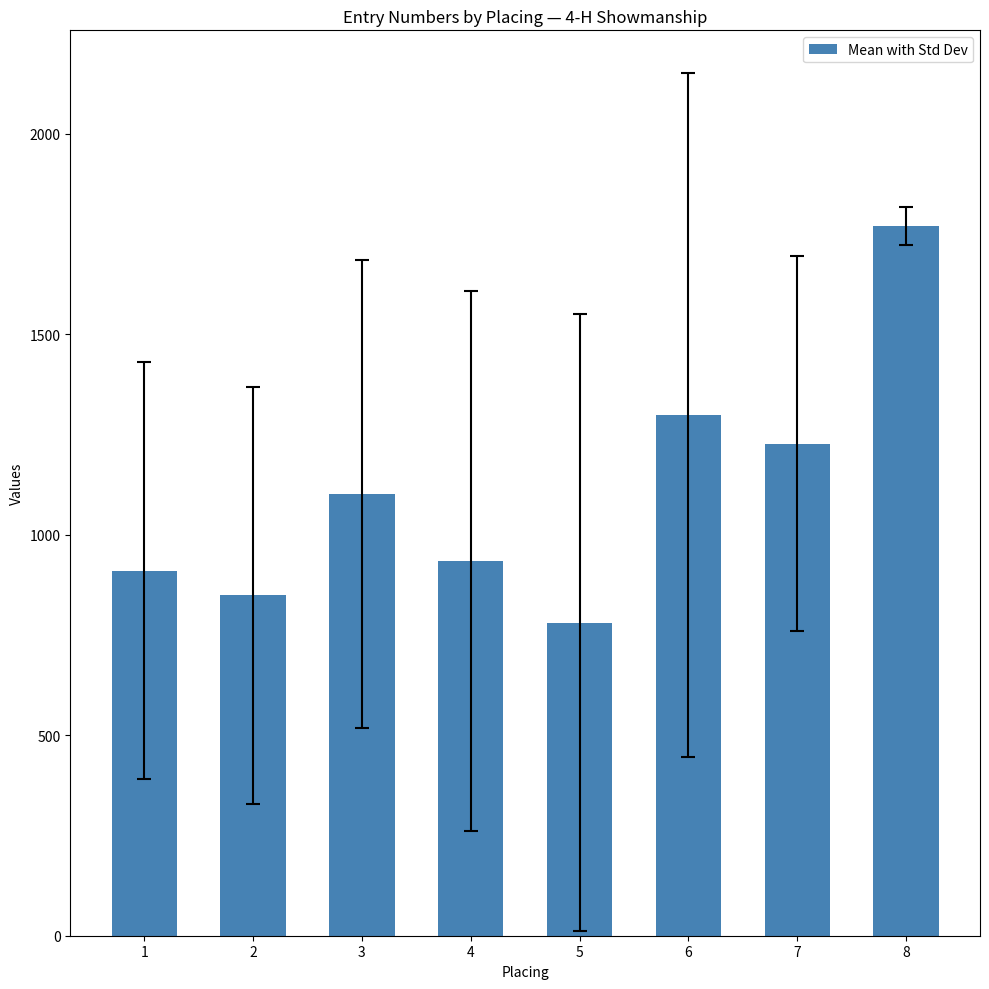

How many data points are less than 1101?

4